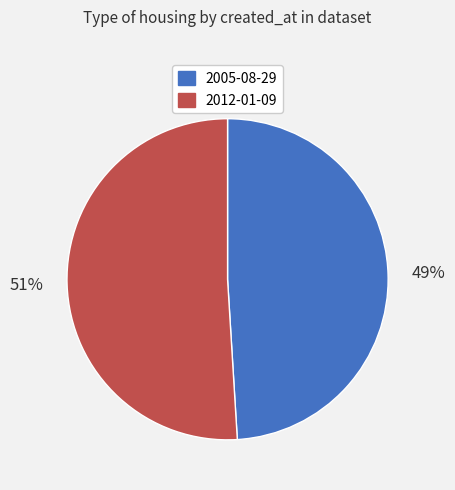

What percentage is the 2012-01-09 slice, to the nearest percent?

51%